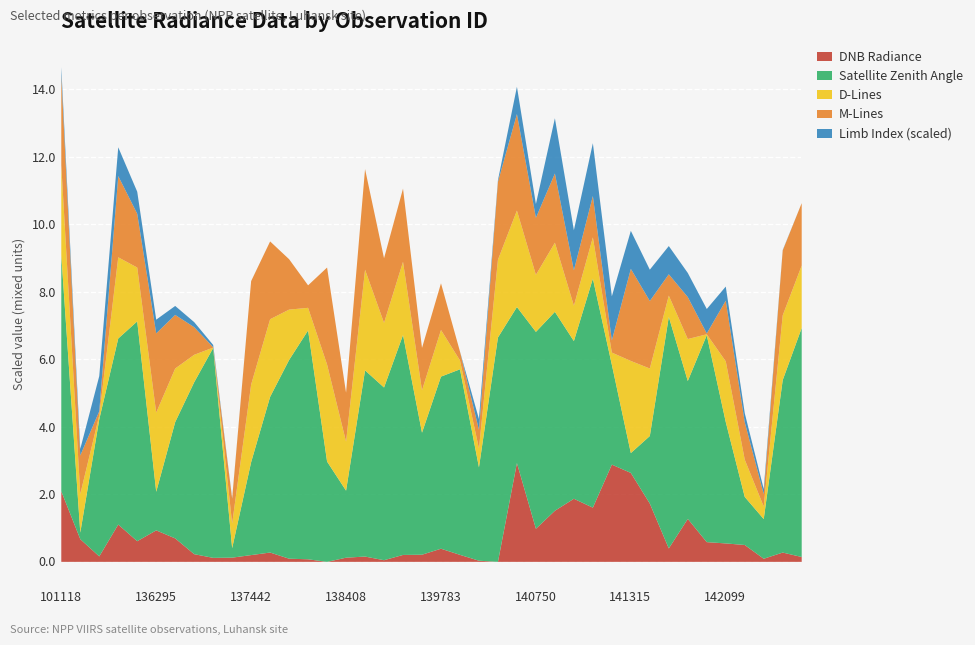

True or false: li has more than 0 points higher than both neighbors.

True